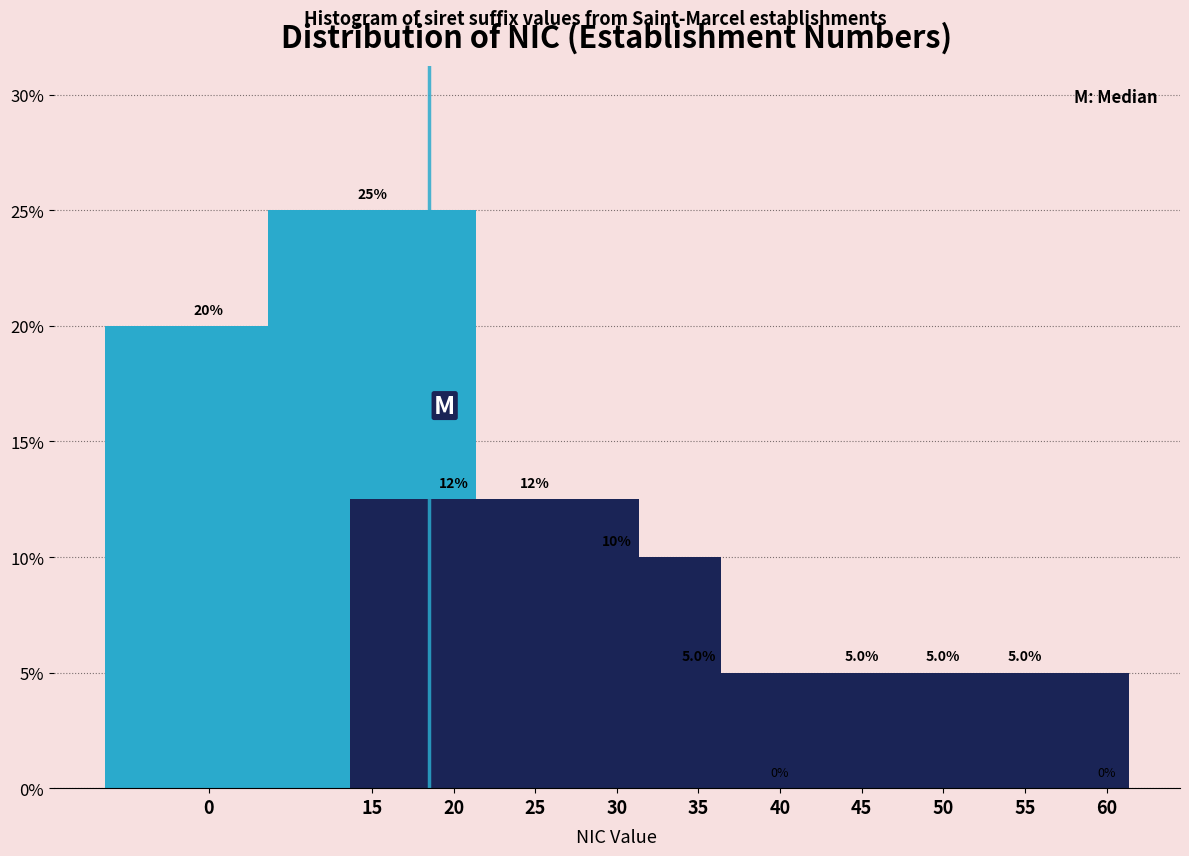

Reading right to left, transcribe all the data shown in this chart.

60=0.0	55=5.0	50=5.0	45=5.0	40=0.0	35=5.0	30=10.0	25=12.5	20=12.5	15=25.0	0=20.0